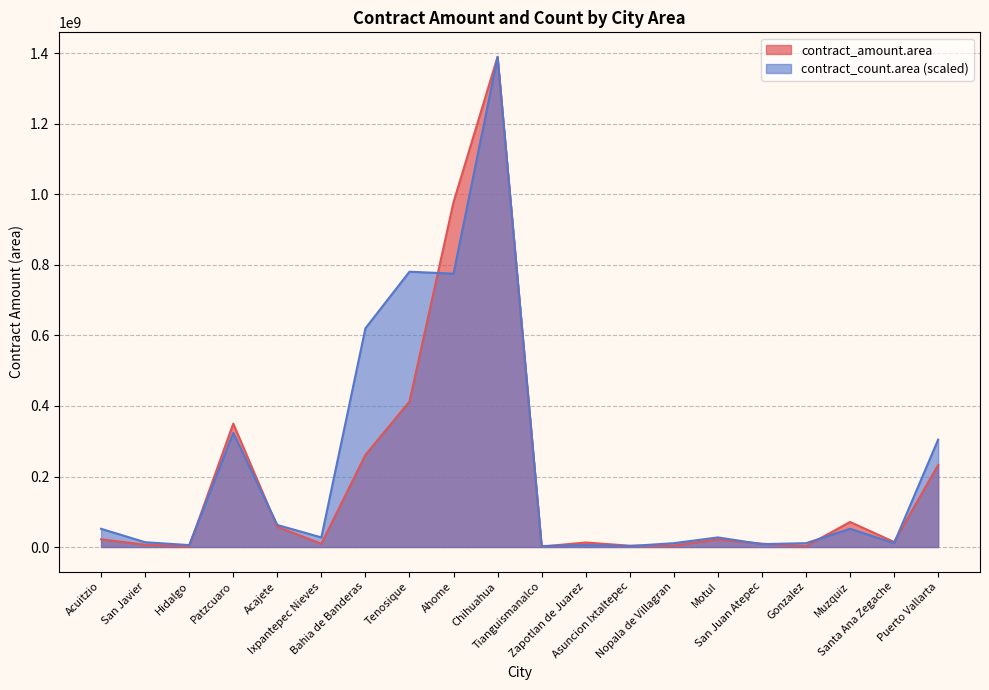

Which has a higher value, Nopala de Villagran or Patzcuaro?

Patzcuaro